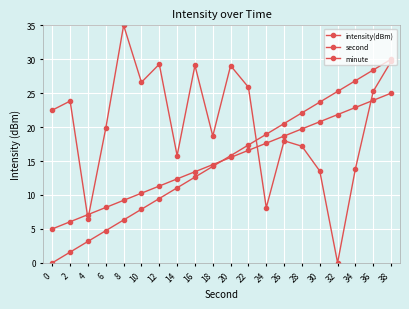

Which label corresponds to the smallest value in the chart?

32